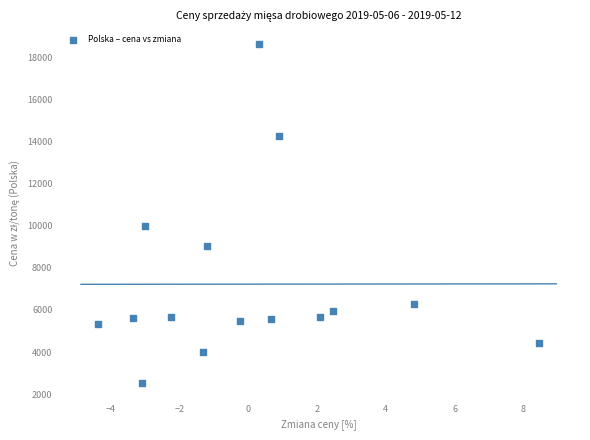

What is the range of Y values (max minus min)?

16068.0